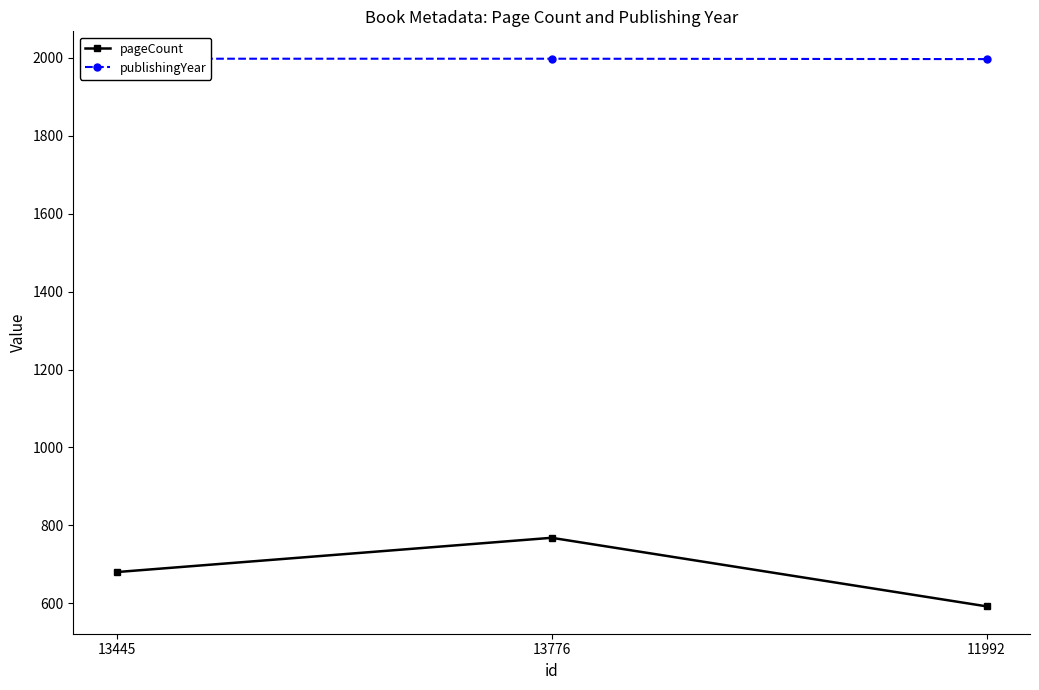

At which category is the sum across all series the highest?

13776